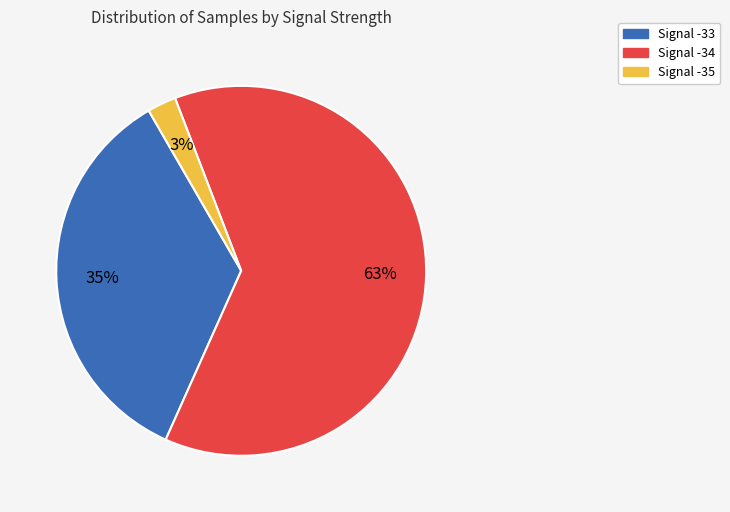

Count the number of slices in the pie.

3